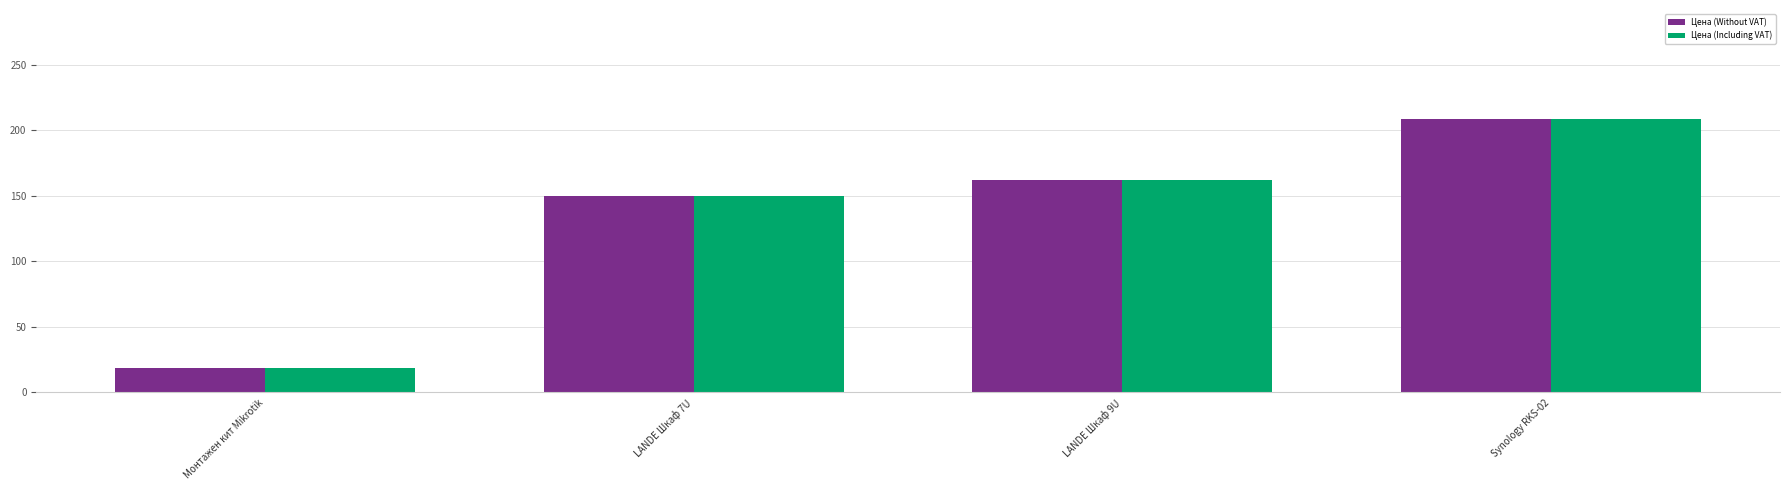

What is the label of the 4th bar from the left?

Synology RKS-02